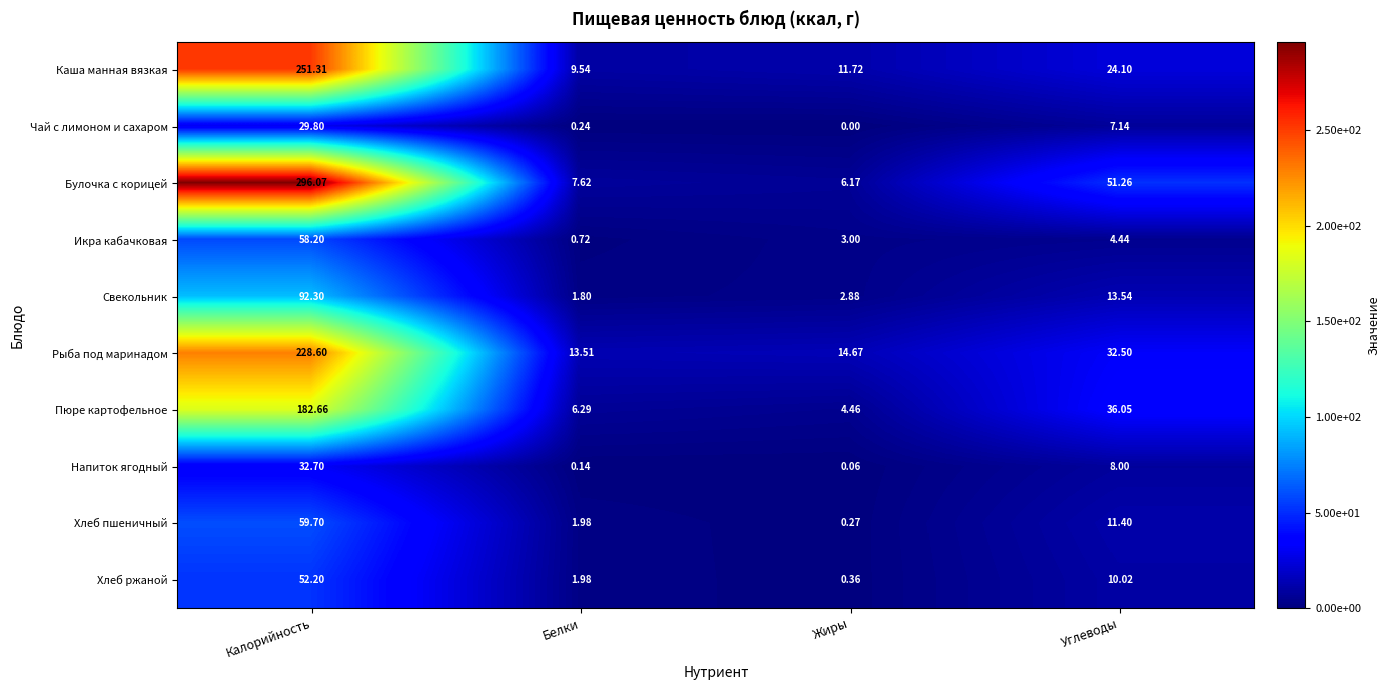

Rank the series at Жиры from highest to lowest value.

Рыба под маринадом, Каша манная вязкая, Булочка с корицей, Пюре картофельное, Икра кабачковая, Свекольник, Хлеб ржаной, Хлеб пшеничный, Напиток ягодный, Чай с лимоном и сахаром